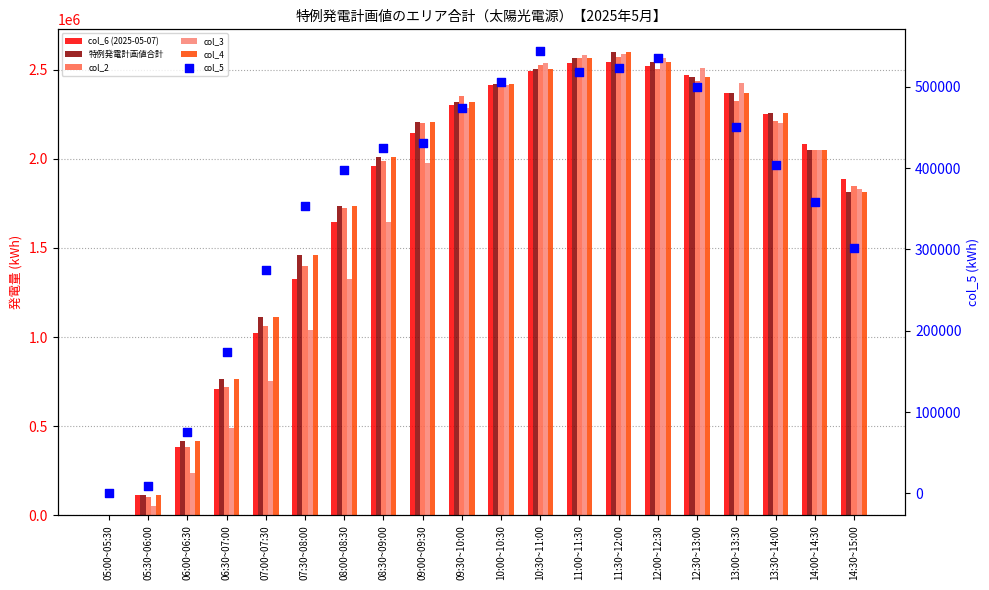

Is the value of col_6 (2025-05-07) at 13:00~13:30 greater than the value of col_2 at 08:30~09:00?

Yes